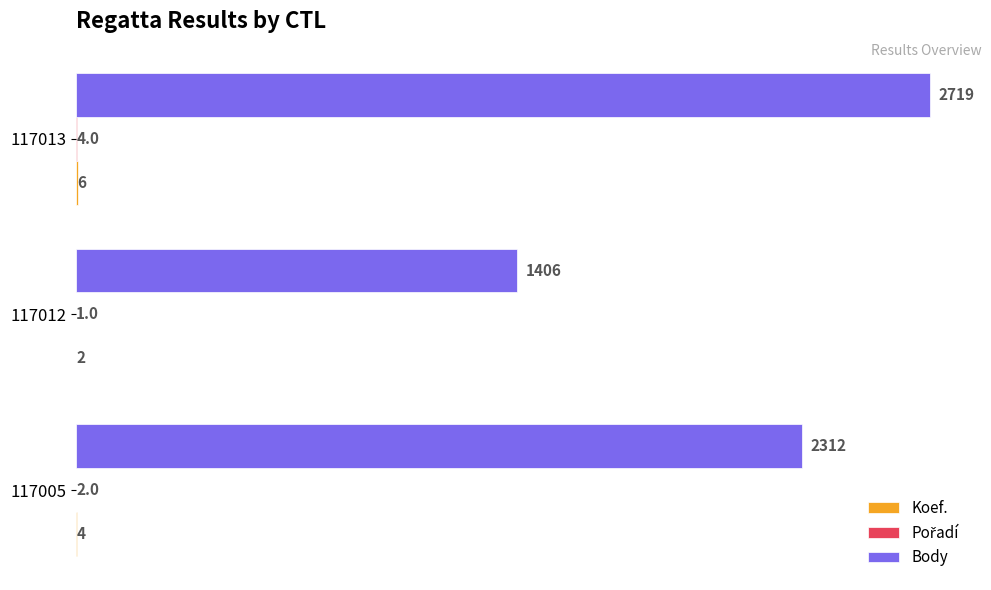

Which category has the highest value across all series?

117013